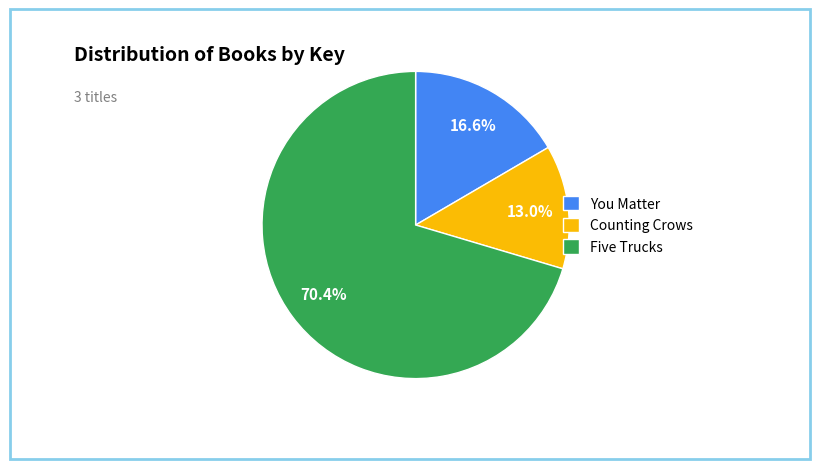

To the nearest percent, what is the difference between the Five Trucks and You Matter slice percentages?

54%